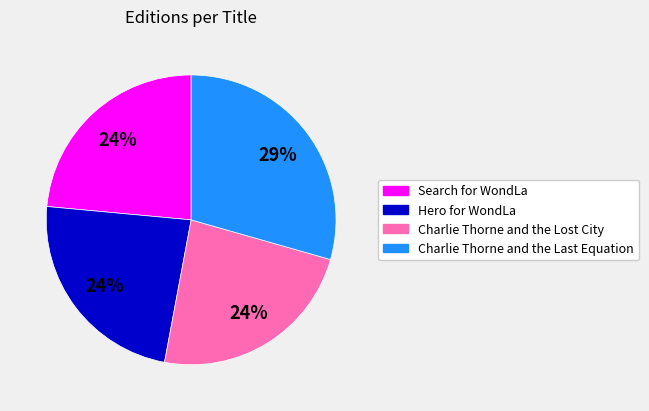

To the nearest percent, what is the average slice percentage?

25%